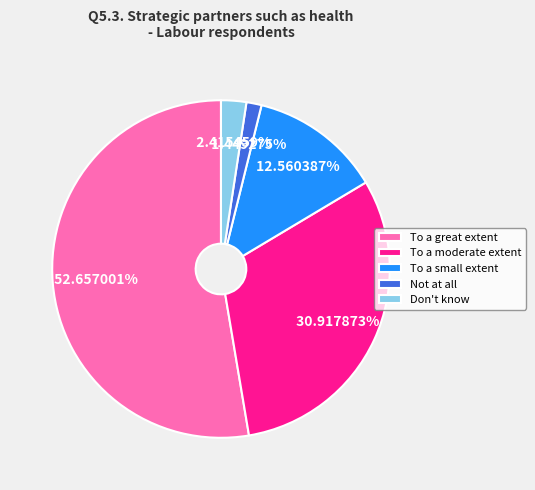

What percentage is the To a great extent slice, to the nearest percent?

53%